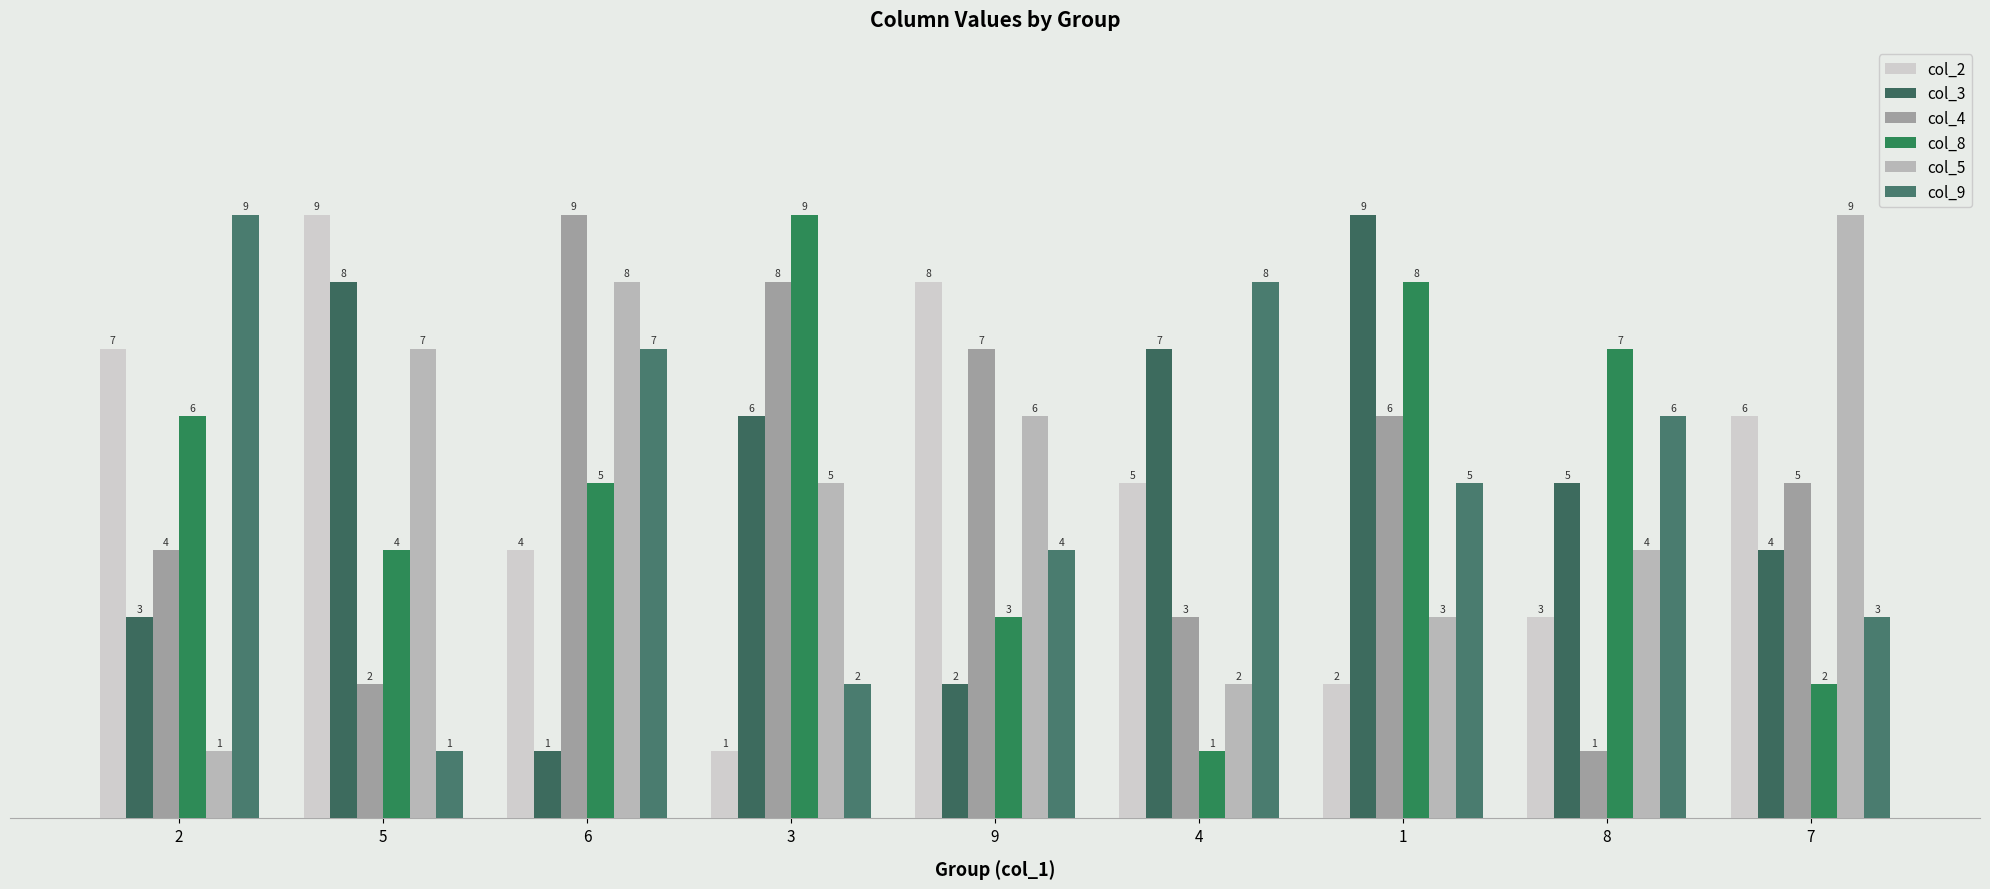

What position from the right is 4?

4